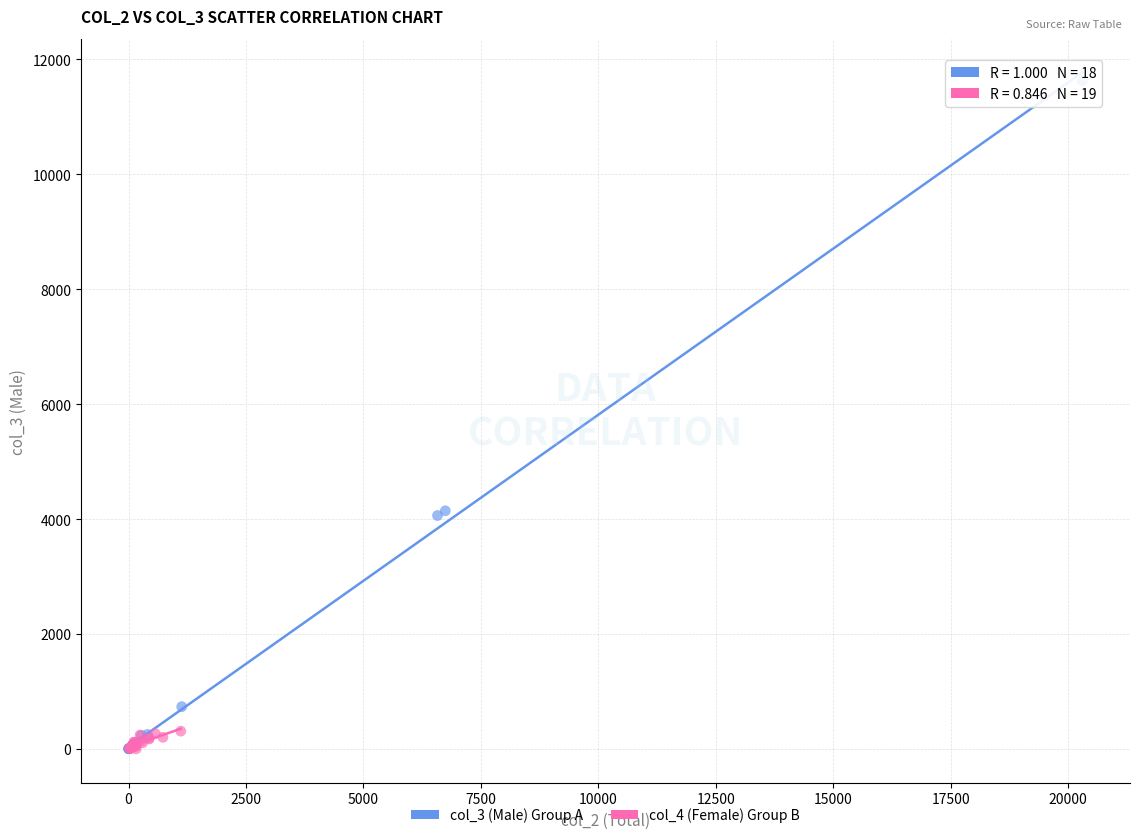

Which series has the widest spread of Y values?

col_3 (Male) Group A